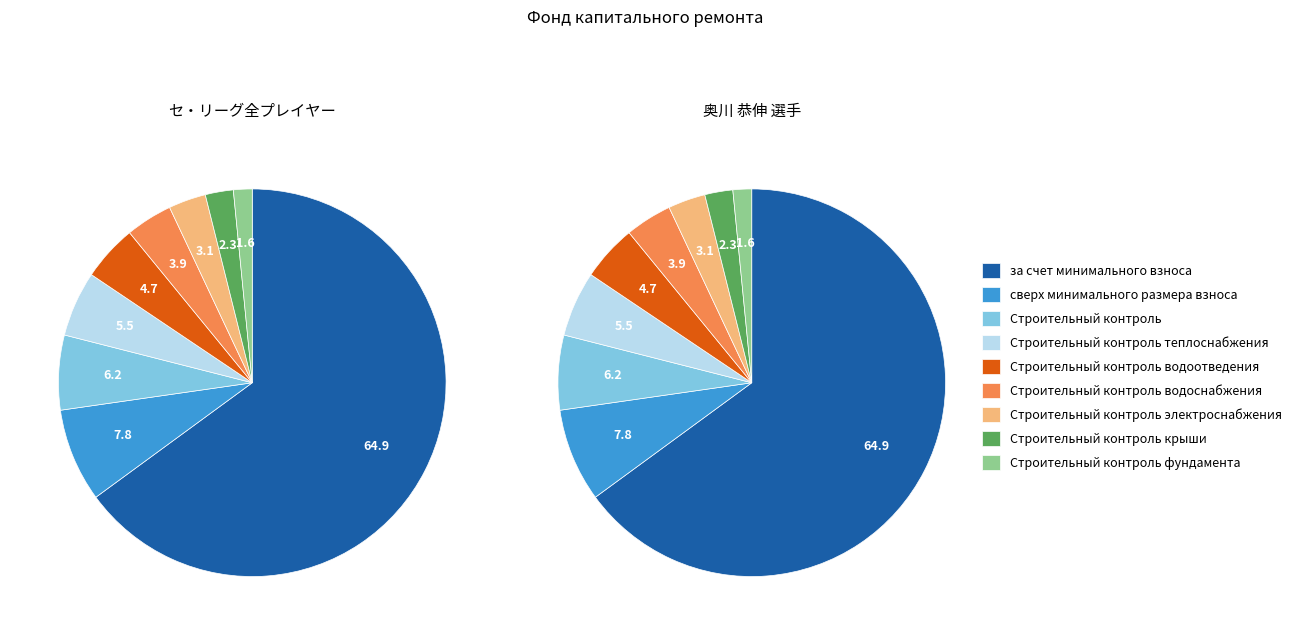

To the nearest percent, what is the average slice percentage?

11%